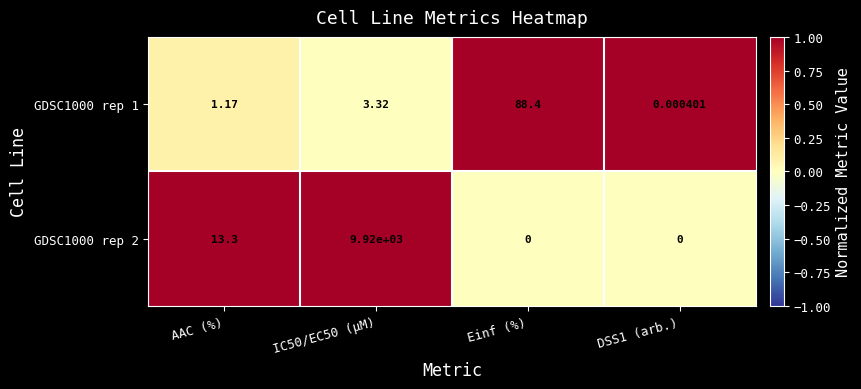

Where does the GDSC1000 rep 2 series first go above 13?

AAC (%)